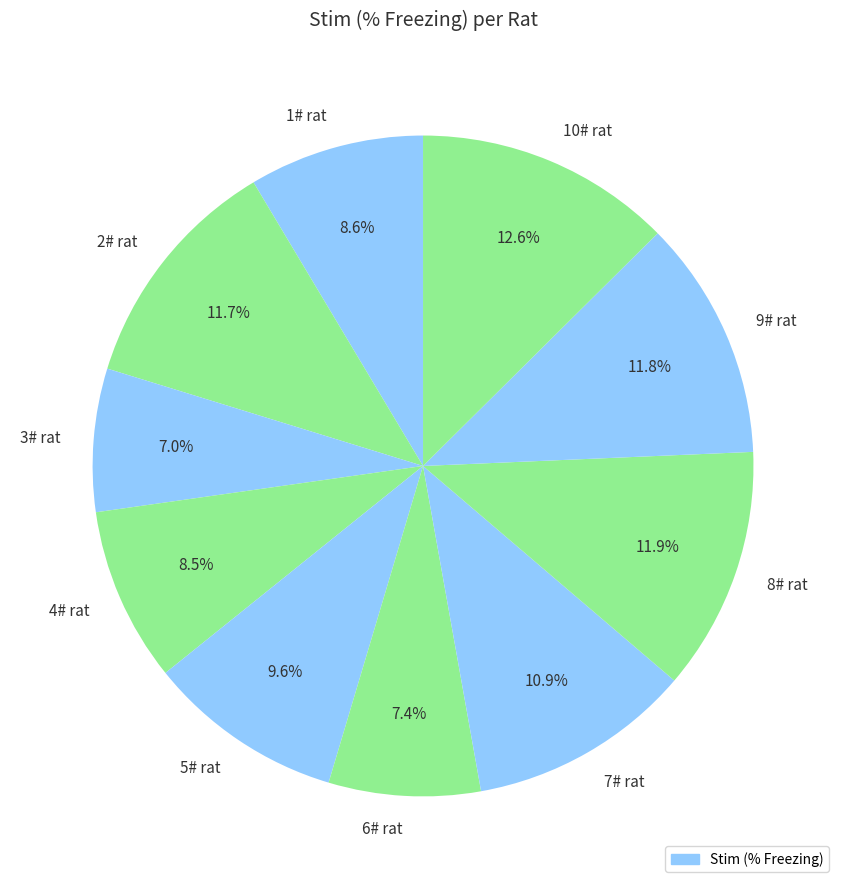

How many segments does this pie chart have?

10